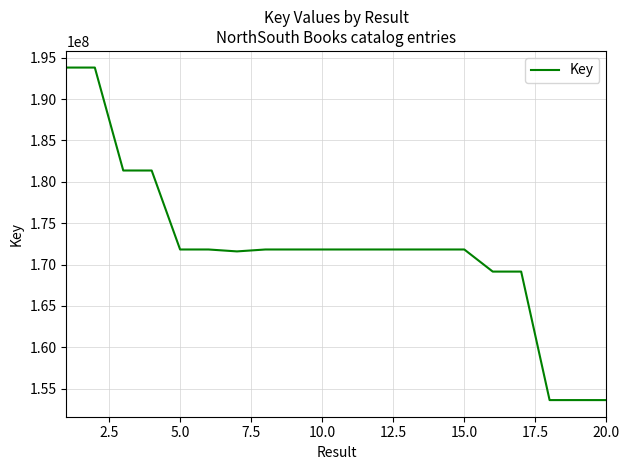

What is the minimum value shown in the chart?

153630103